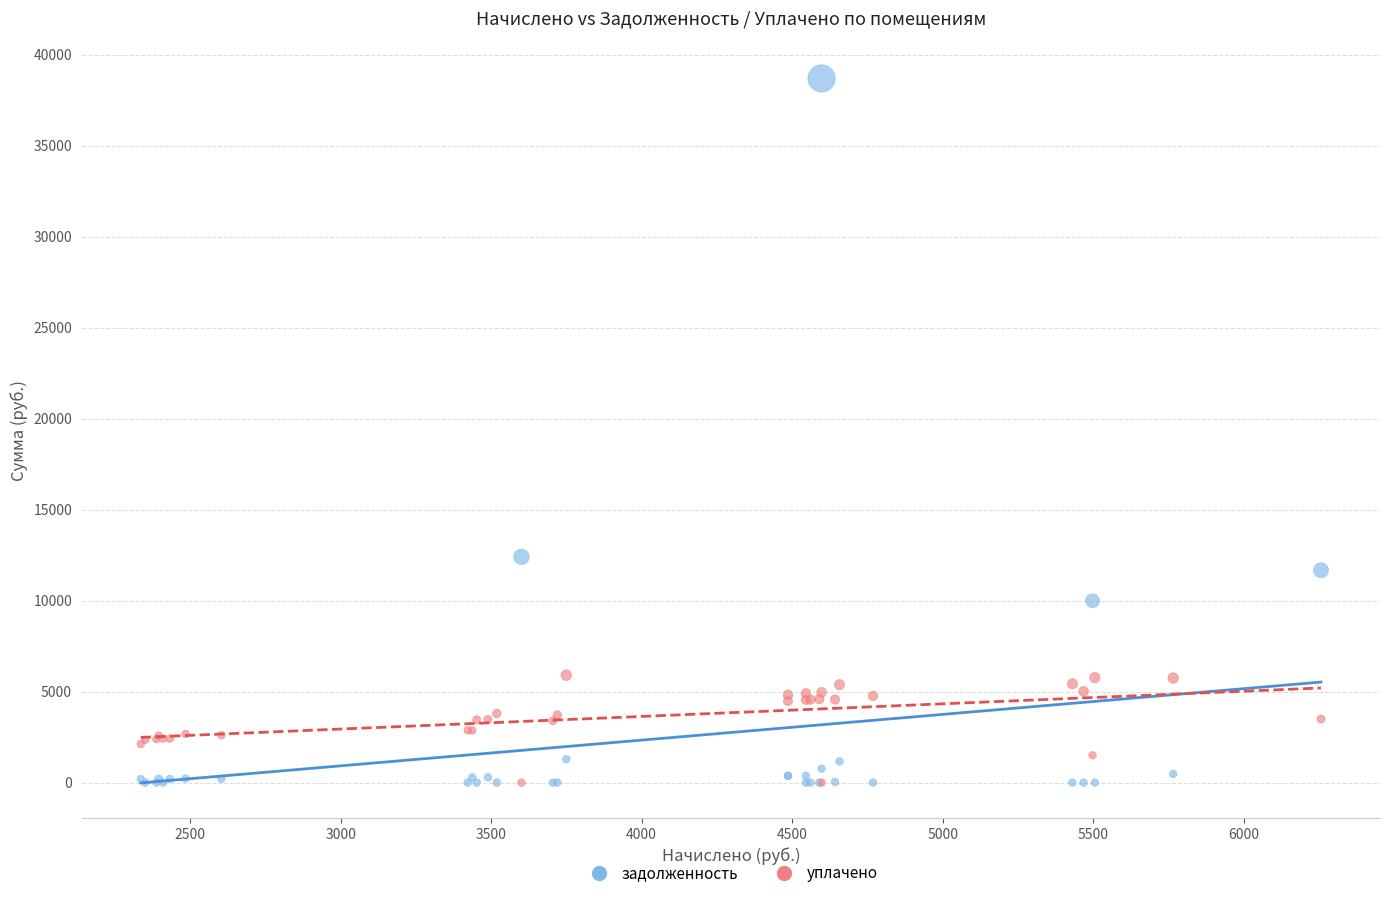

In the задолженность series, what Y value is closest to 19348?

12406.2